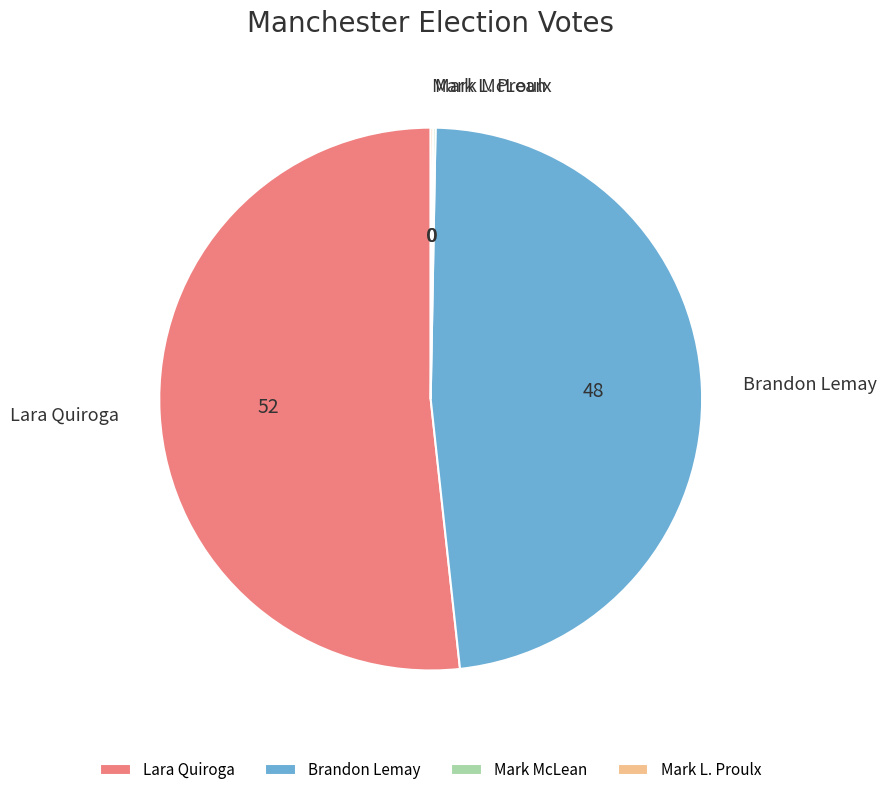

Does any single category account for the majority?

Yes